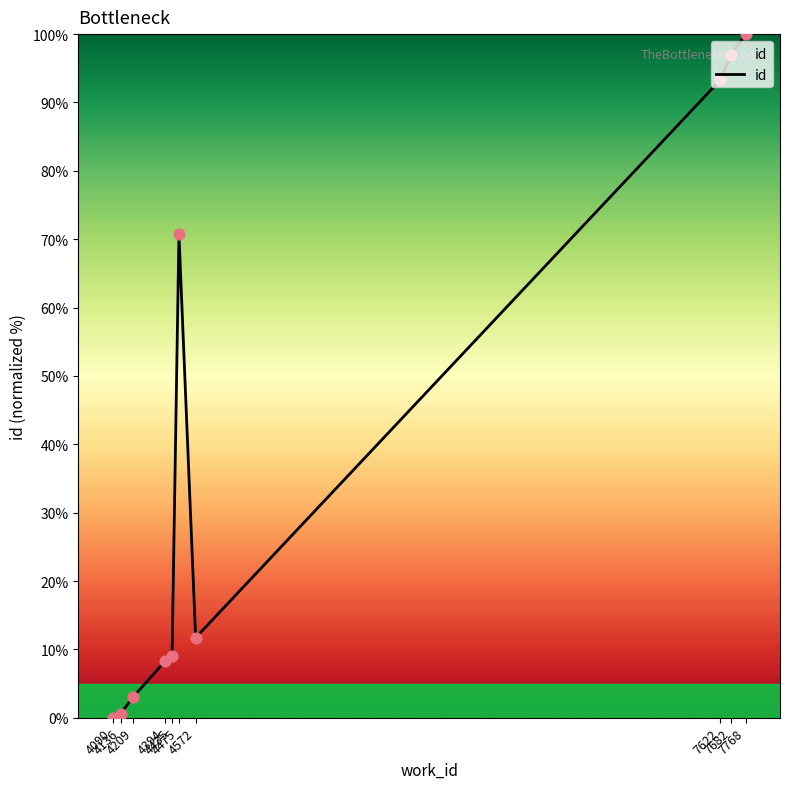

Which has a higher value, 4572 or 4435?

4572